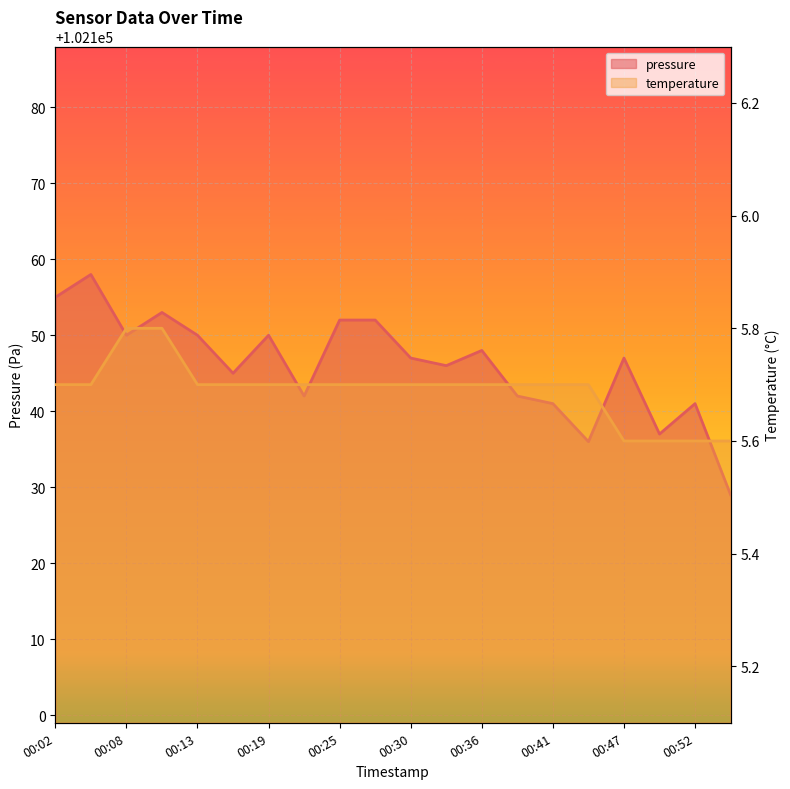

How many data points does each series have?

20